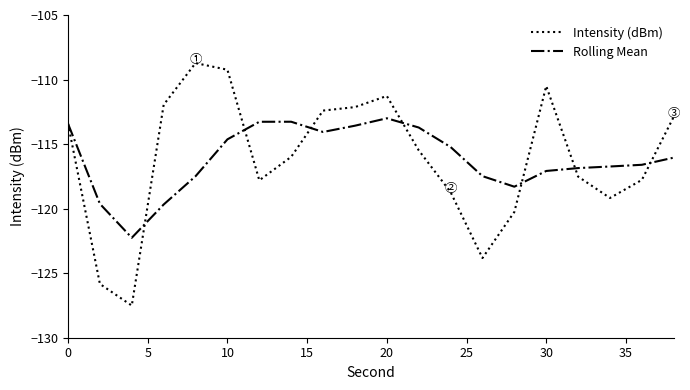

Rank the series by their maximum value, from lowest to highest.

Rolling Mean, Intensity (dBm)